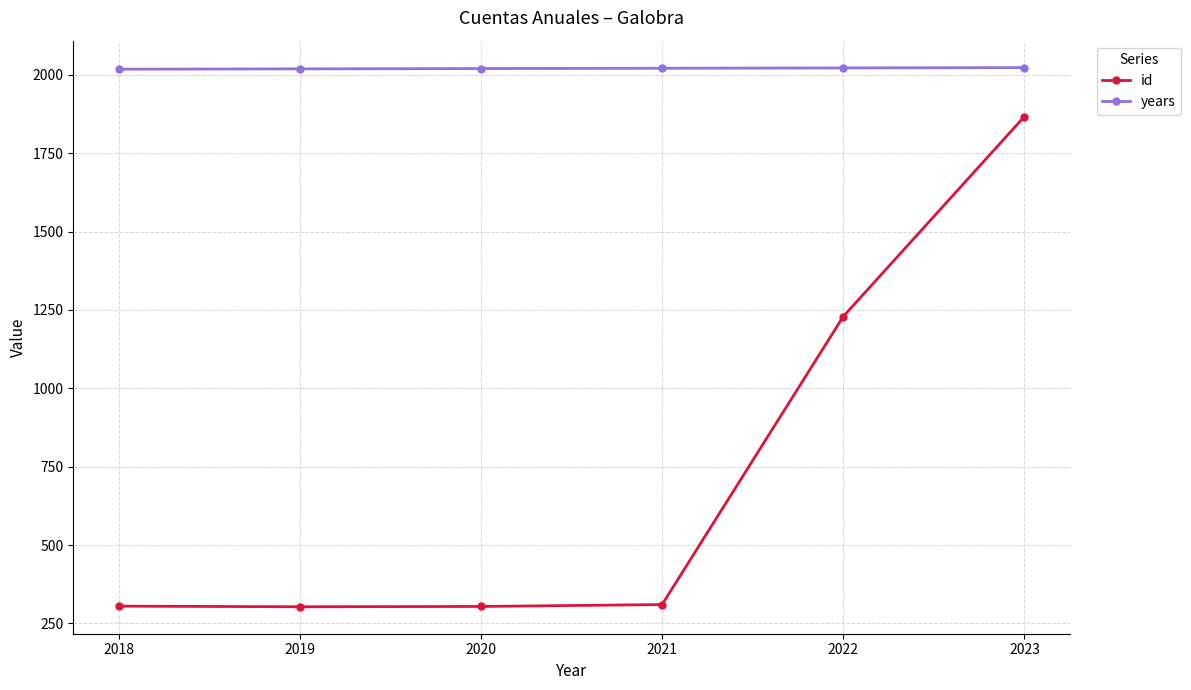

What is the highest value of the years series?

2023